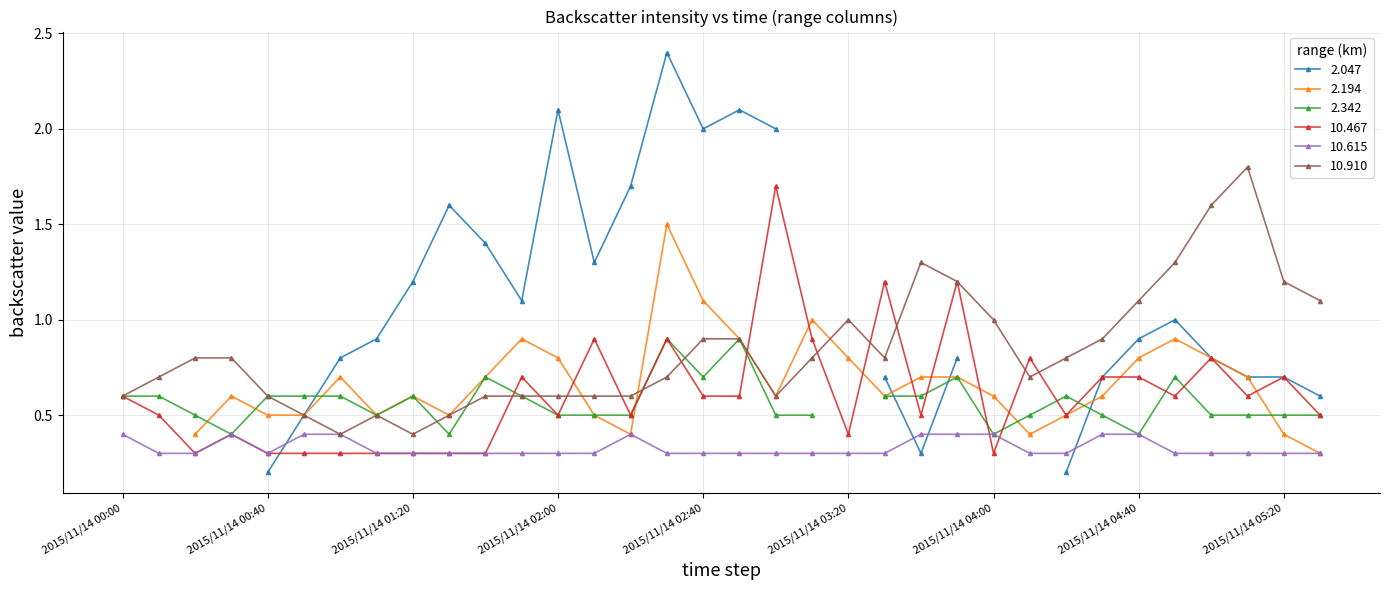

Where is 10.910 nearest to the value 1?

2015/11/14 03:20